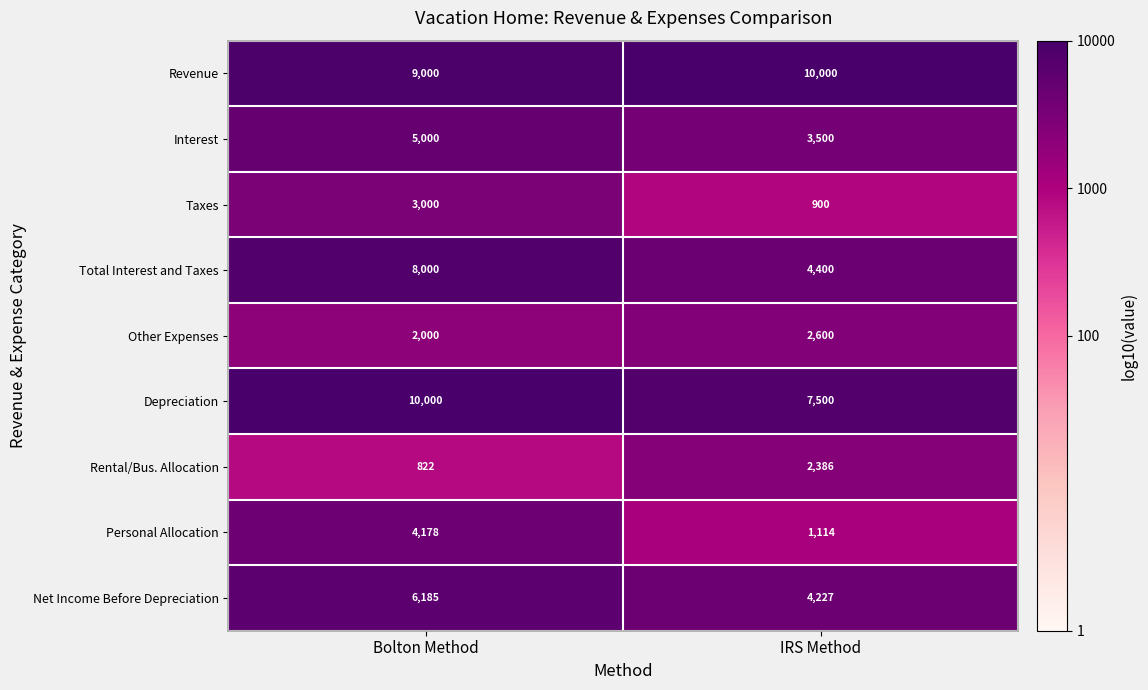

What is the minimum value shown in the chart?

822